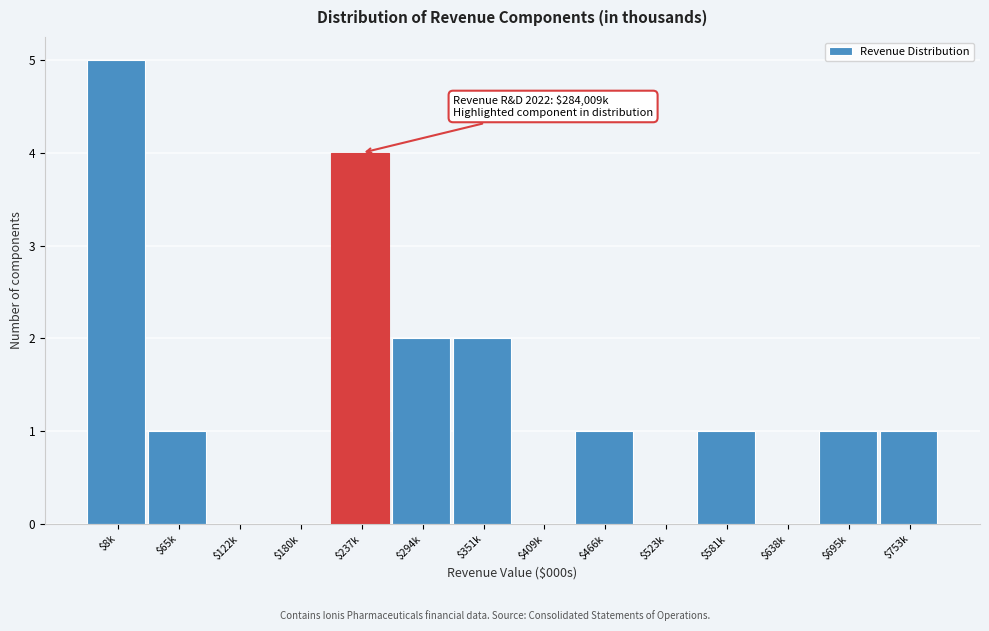

What is the sum of all values?

18